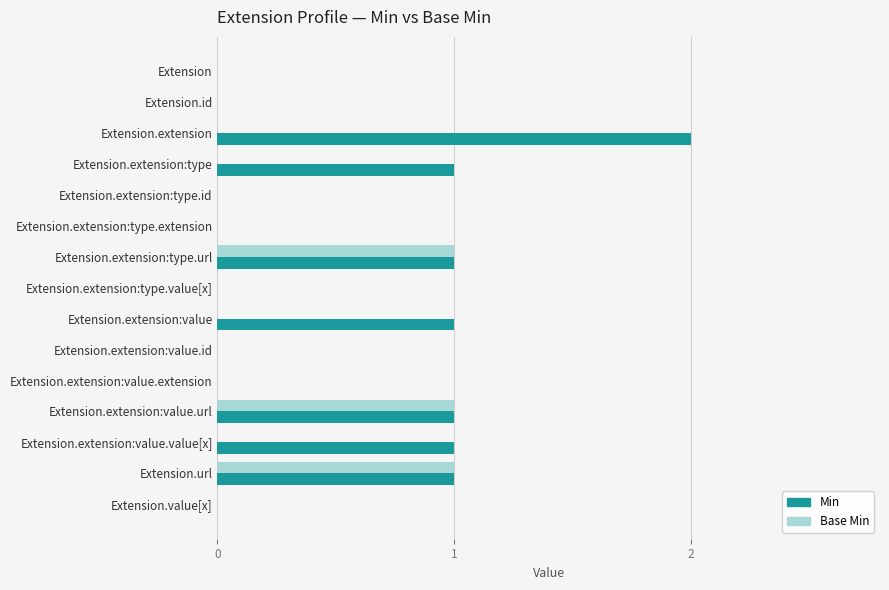

Which series has the largest total across all categories?

Min